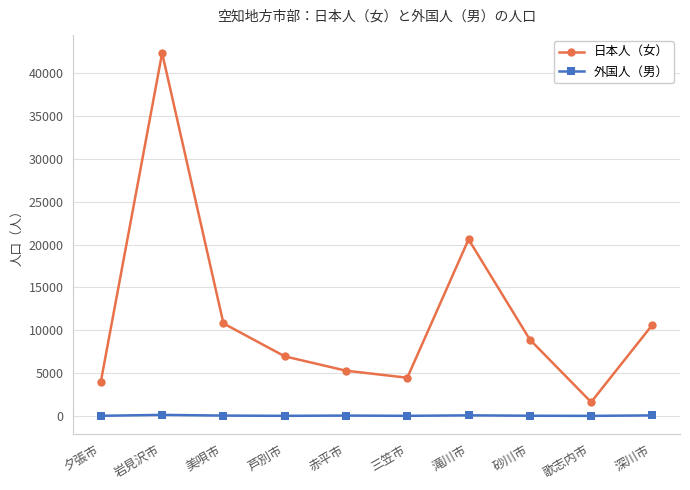

Read the 日本人（女） value at 美唄市.

10805